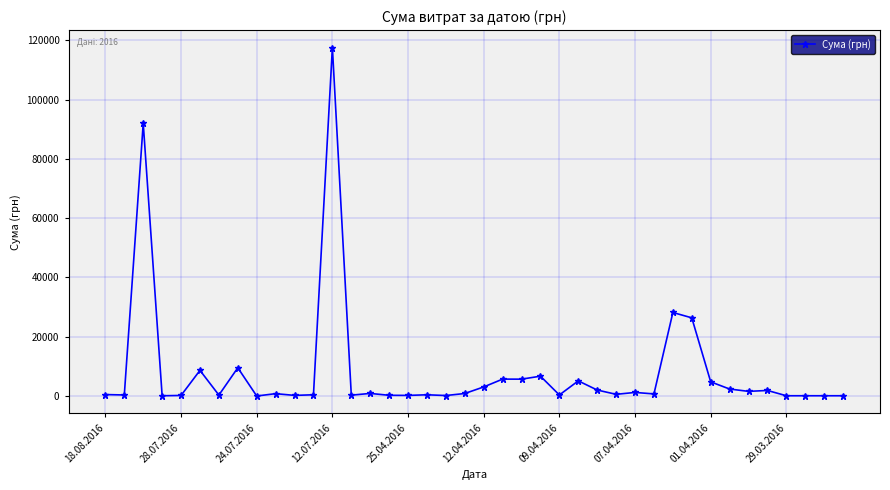

Is this an area chart (filled region under the line)?

No